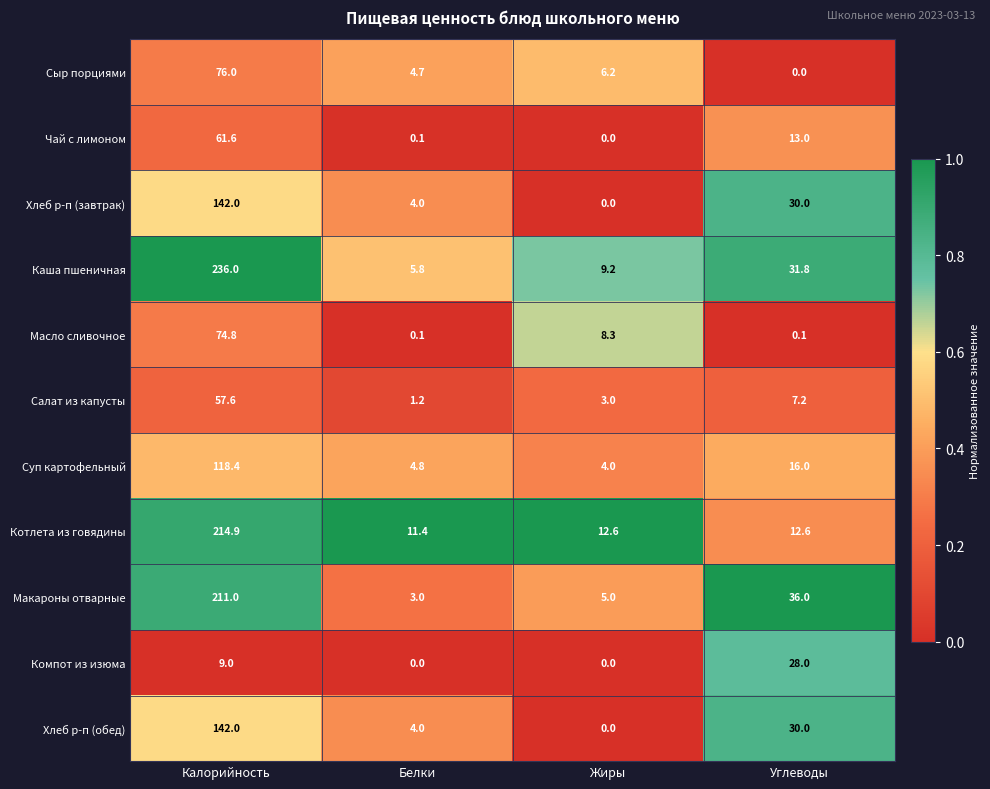

Is it true that Компот из изюма equals 47.3 at Углеводы?

False